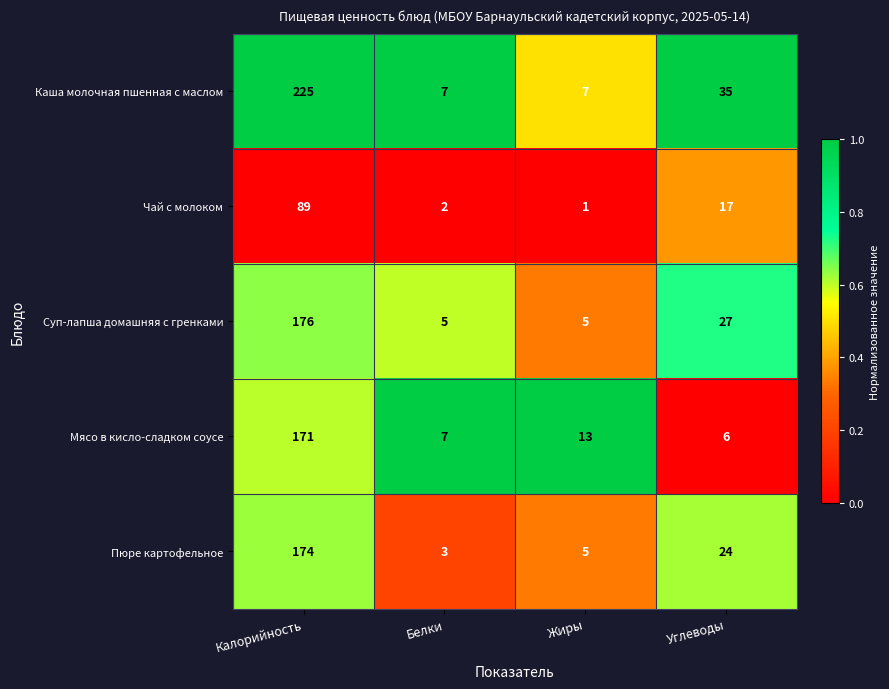

Reading left to right, list all the values displayed in this chart.

Каша молочная пшенная с маслом: 225	7	7	35
Чай с молоком: 89	2	1	17
Суп-лапша домашняя с гренками: 176	5	5	27
Мясо в кисло-сладком соусе: 171	7	13	6
Пюре картофельное: 174	3	5	24